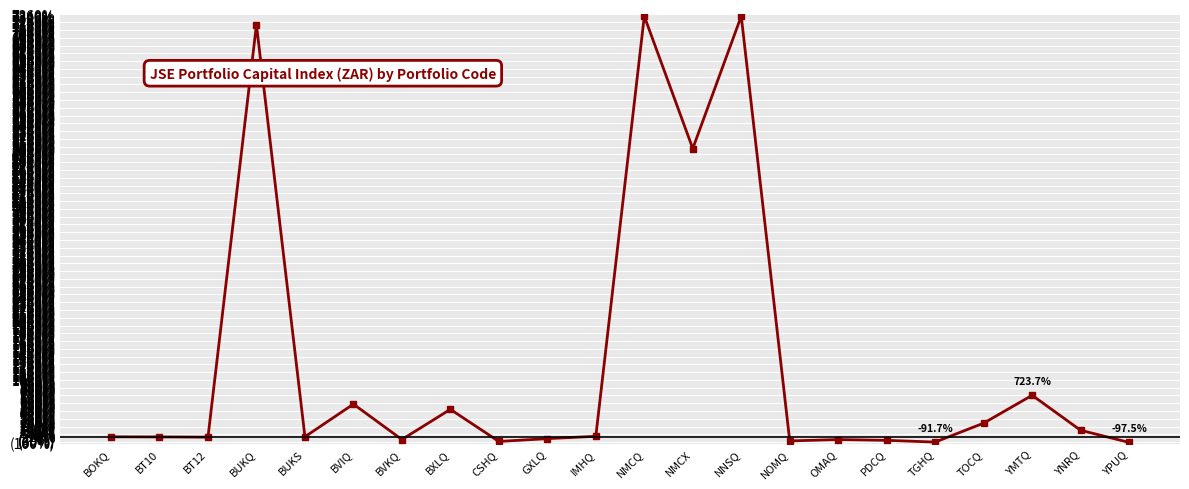

Does the chart have visible grid lines?

Yes